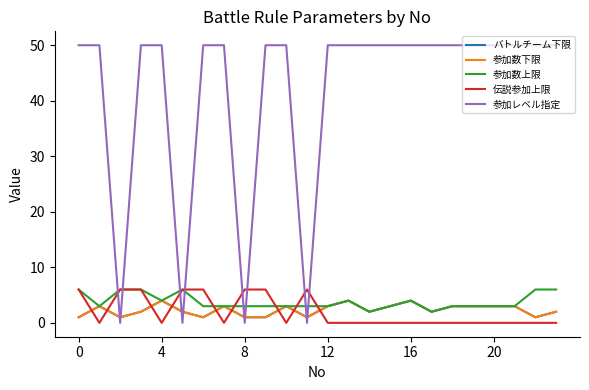

Which label corresponds to the smallest value in the chart?

4